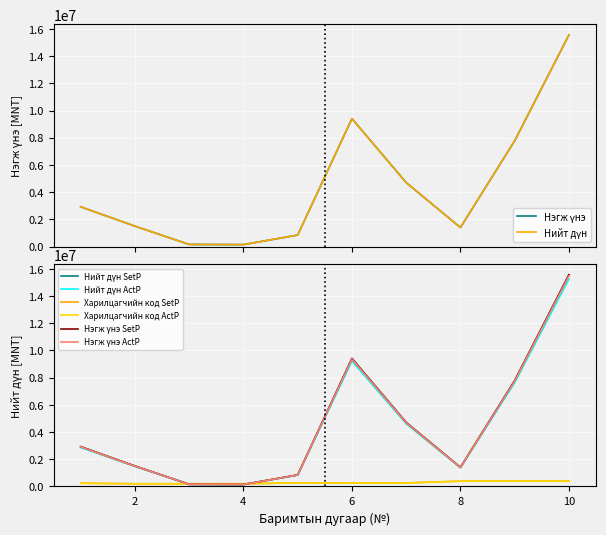

True or false: Нэгж үнэ has a value of 46491.4 at 4.

False